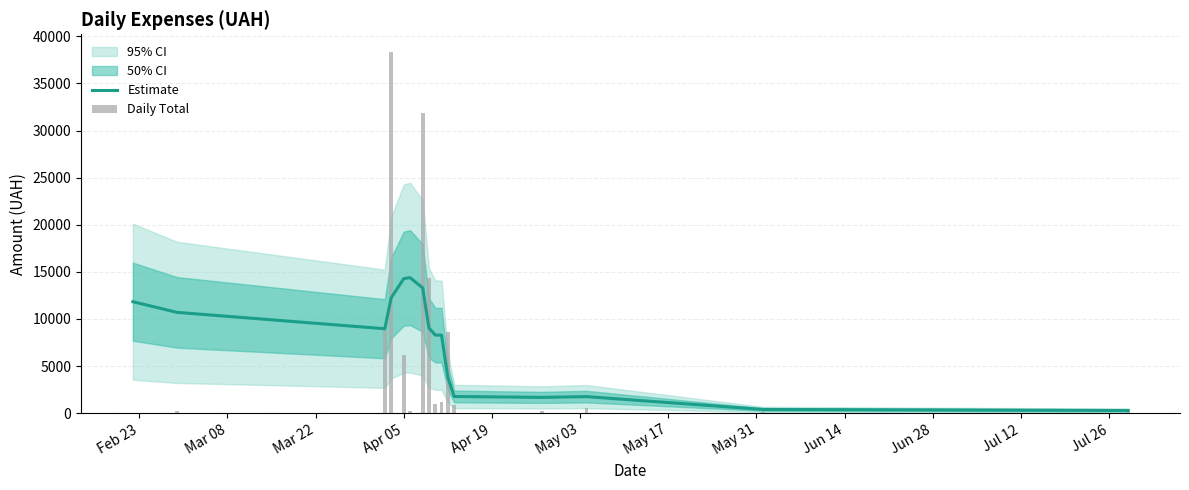

Is the value of Daily Total at Apr 05 greater than the value of Estimate at Jun 28?

Yes